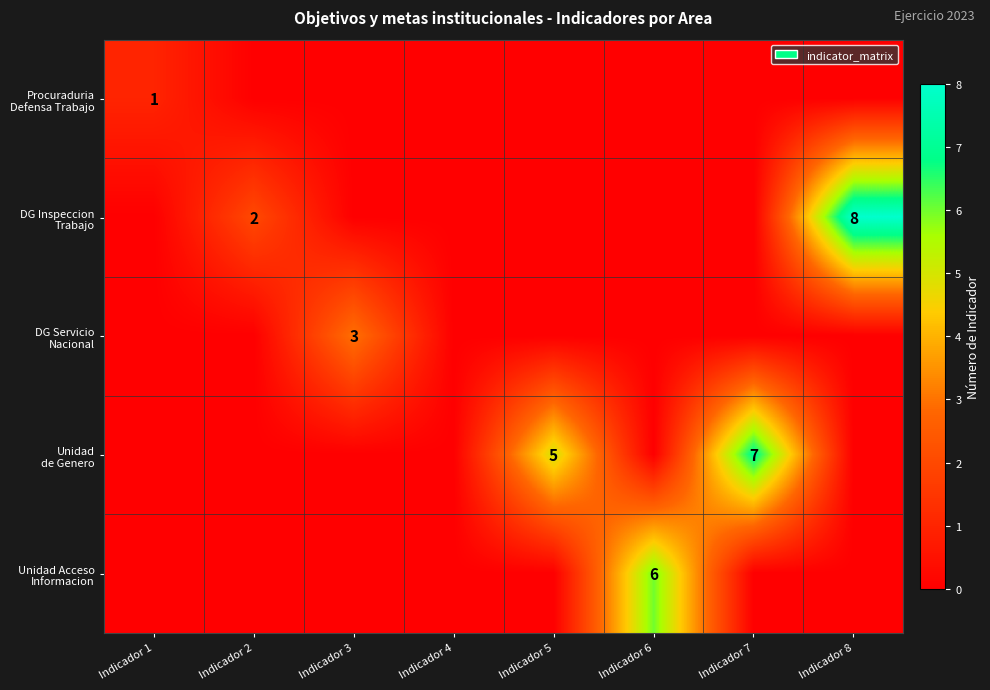

What is the spread (max minus min) of values at Indicador 8?

8